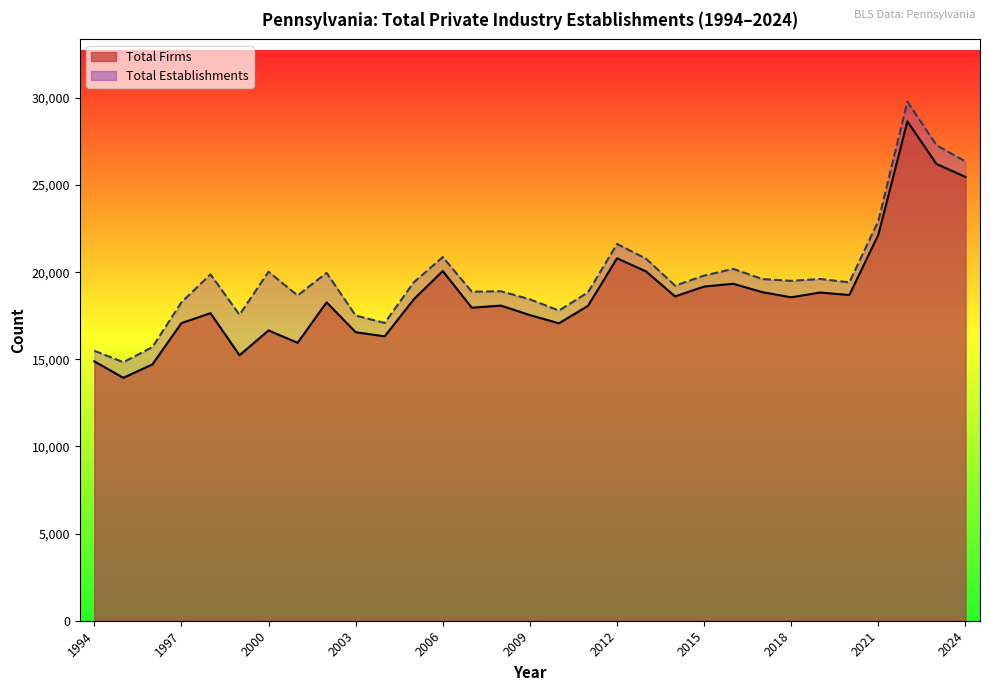

What is the difference between the highest and lowest values at 2006?

804